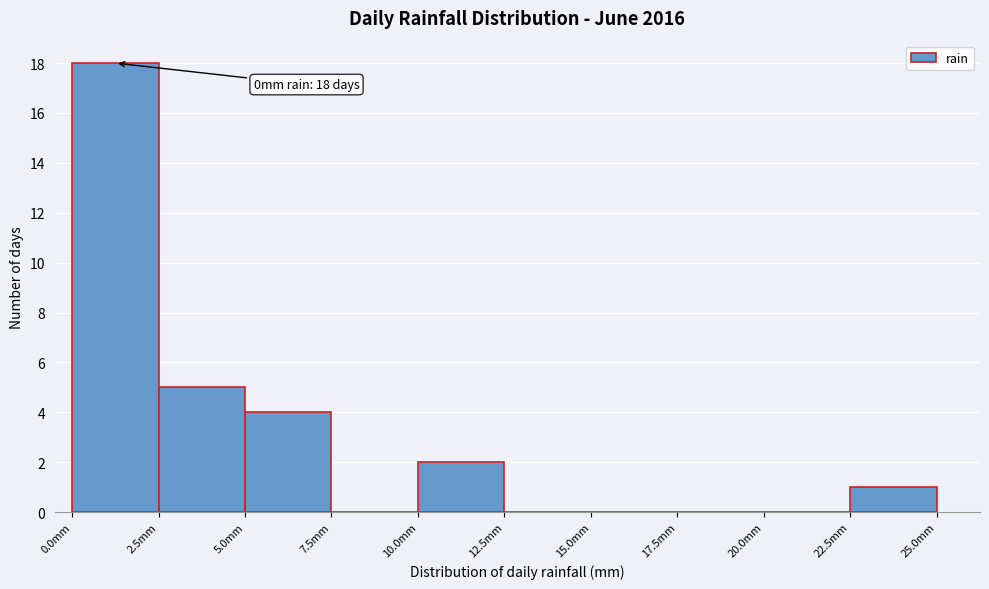

Over which range of the x-axis is the bar tallest?

0.0 to 2.5